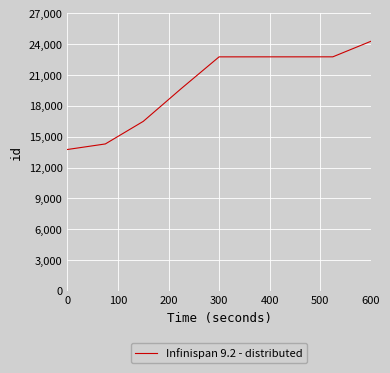

What is the difference between the maximum and minimum values?

10526